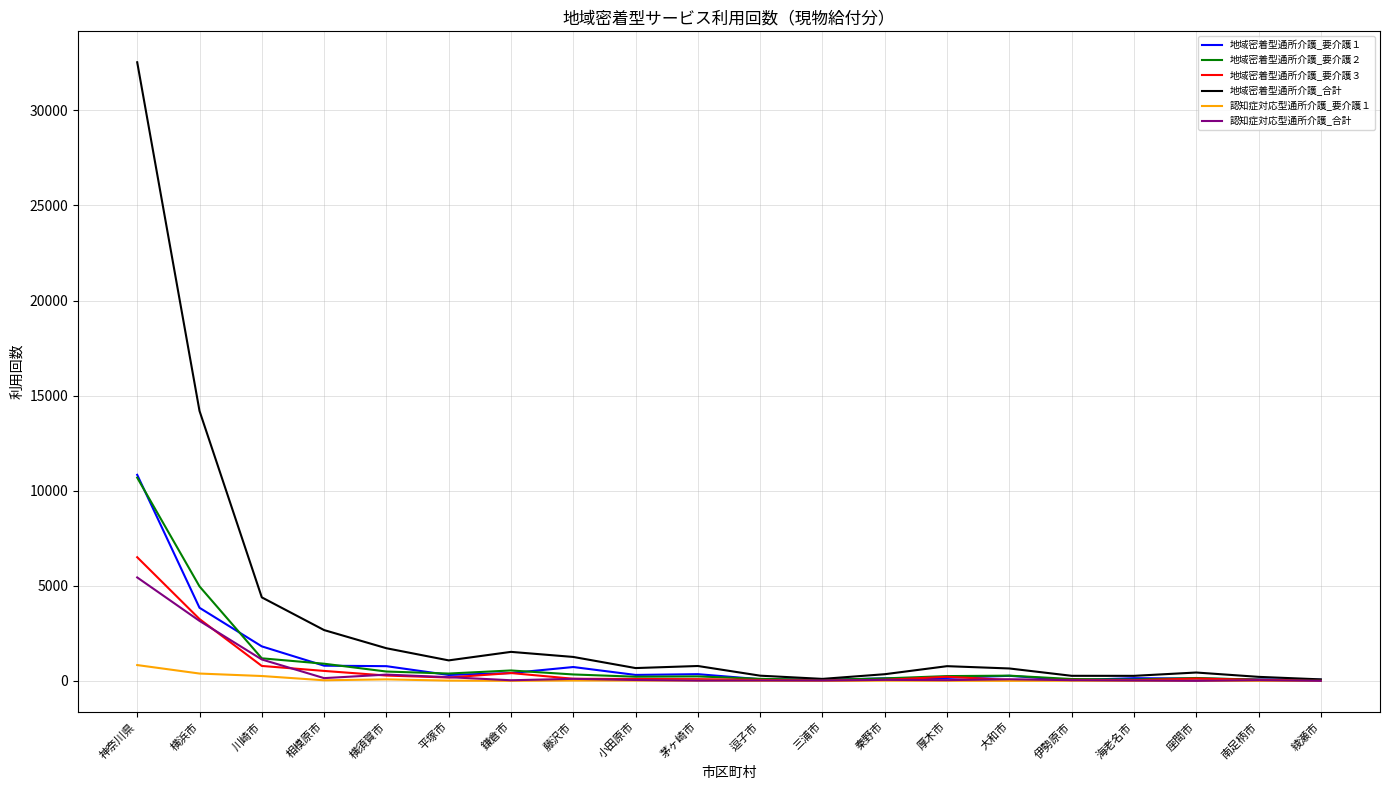

Which category has the highest value in the 地域密着型通所介護_要介護３ series?

神奈川県